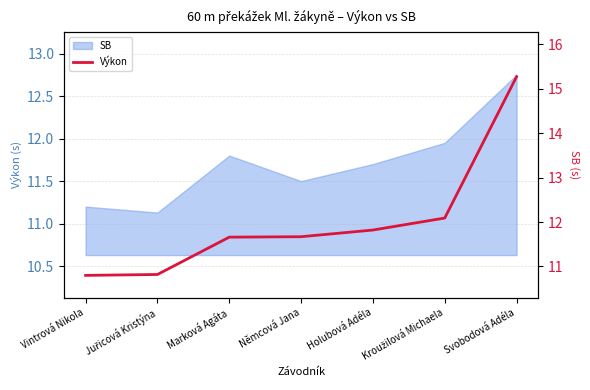

The value at Marková Agáta is 19.3. True or false?

False